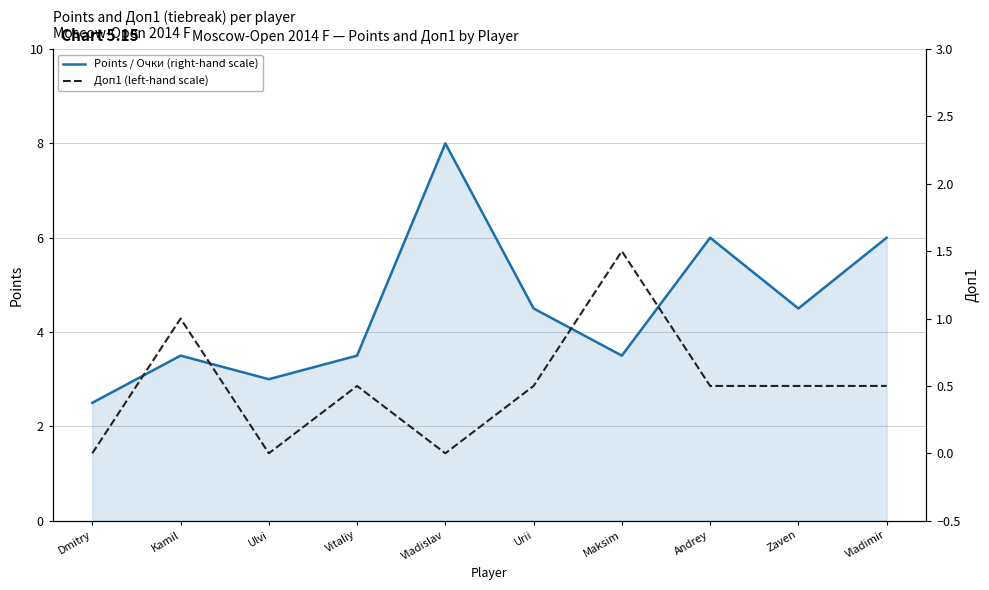

Which series has the largest range (max minus min)?

Points / Очки (right-hand scale)